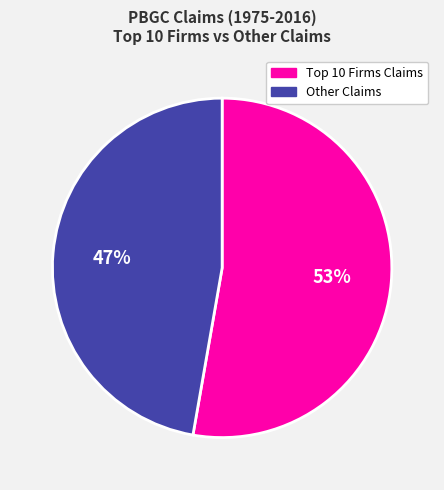

How many segments does this pie chart have?

2